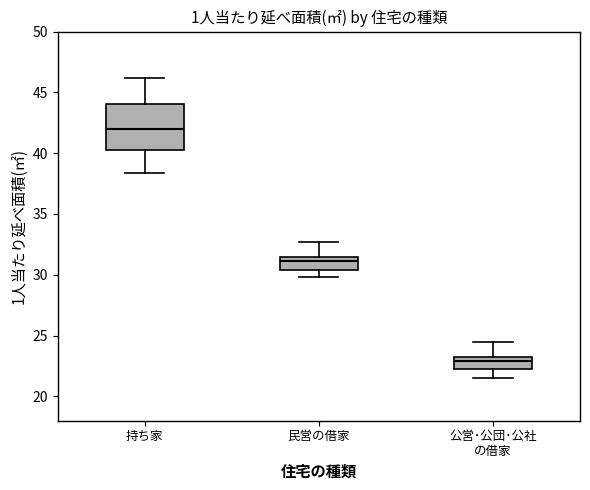

Which box's median line is the highest?

持ち家